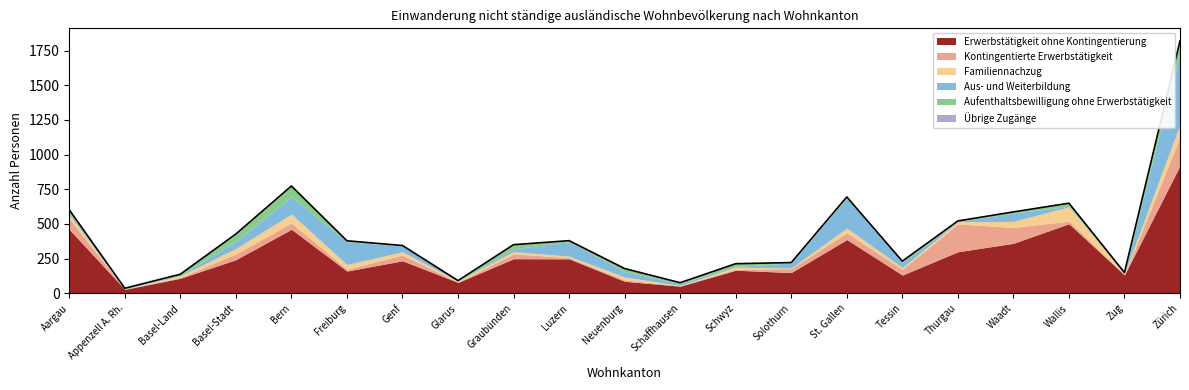

What is the sum of the Familiennachzug values at Genf and Graubünden?

40